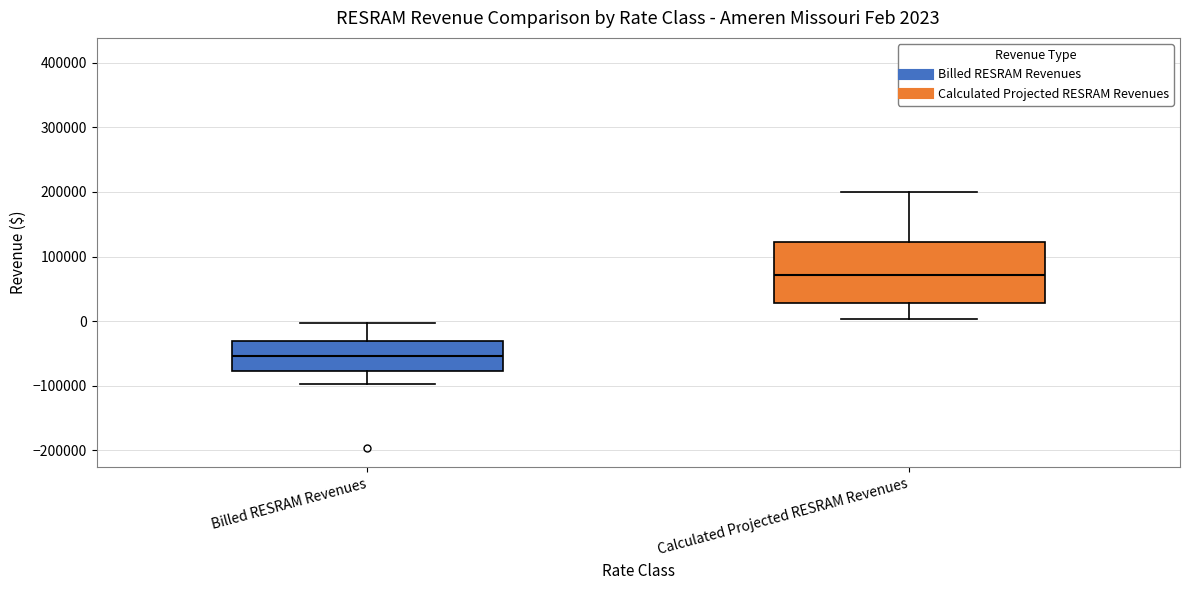

Comparing the boxes themselves (not the whiskers), which one is the tallest?

Calculated Projected RESRAM Revenues